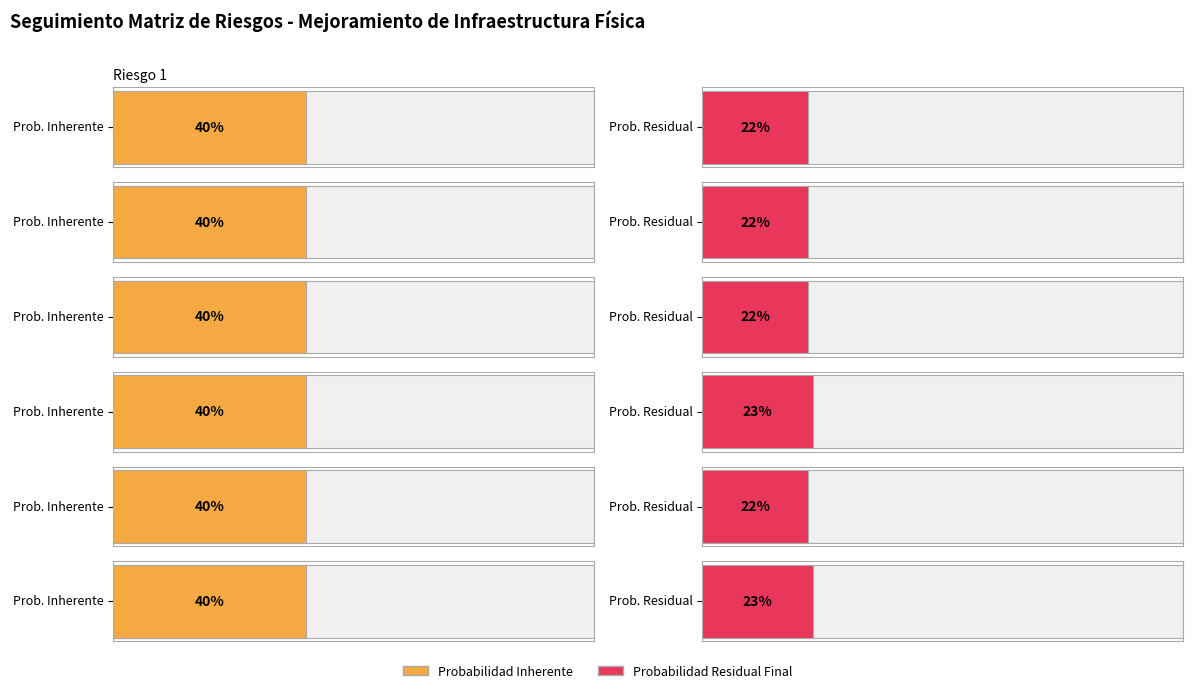

Which category has the highest value across all series?

Riesgo 1